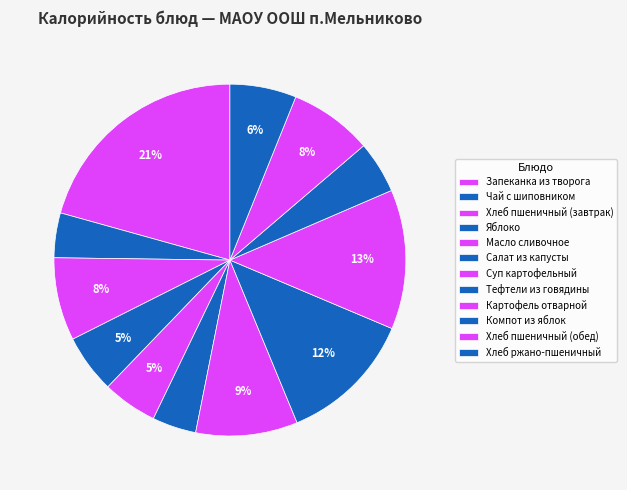

True or false: Компот из яблок accounts for 1% of the total.

False